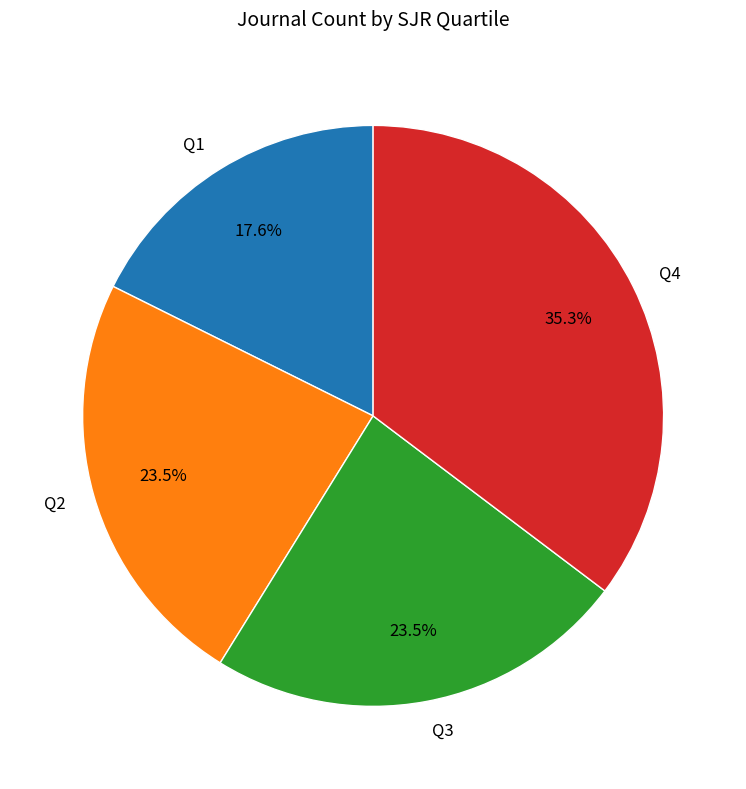

Does Q1 account for over 50% of the chart?

No